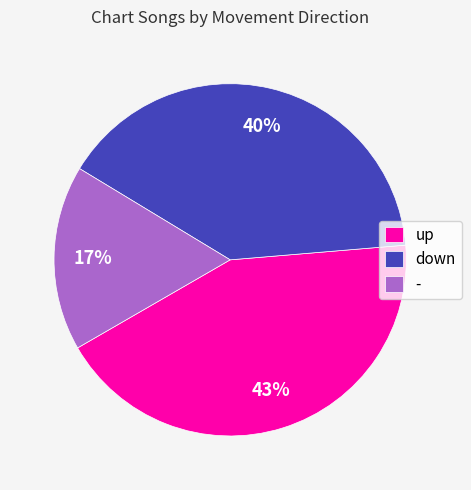

True or false: down accounts for 40% of the total.

True